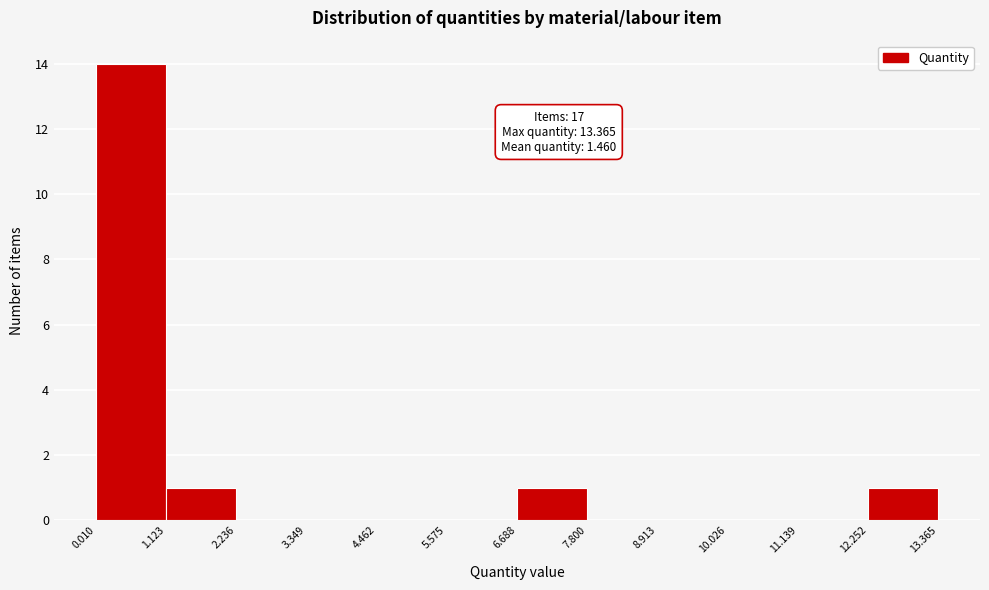

Which range on the x-axis has the tallest bar?

0.010 to 1.123